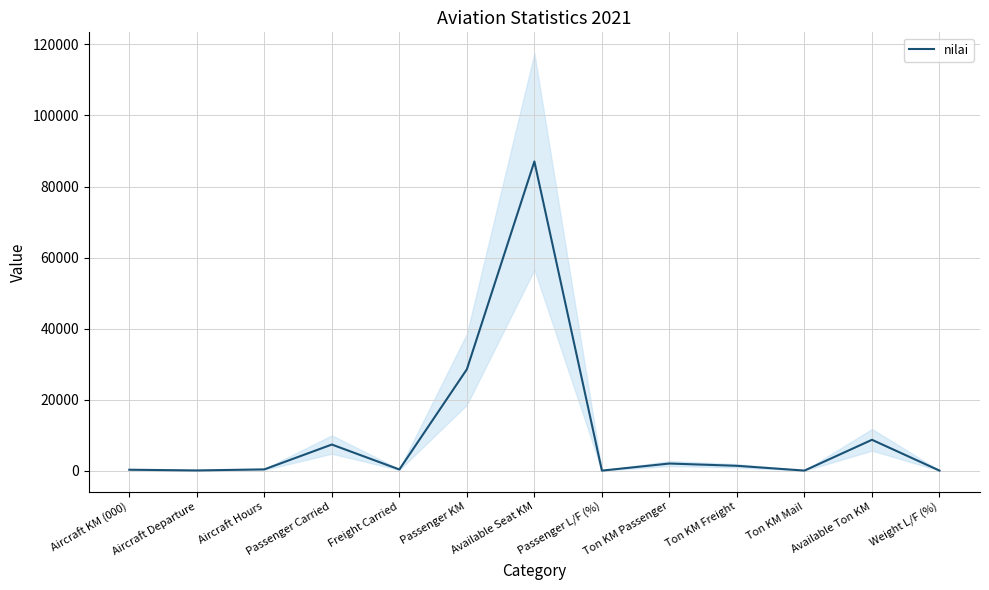

What is the value of the 8th point from the left?

33